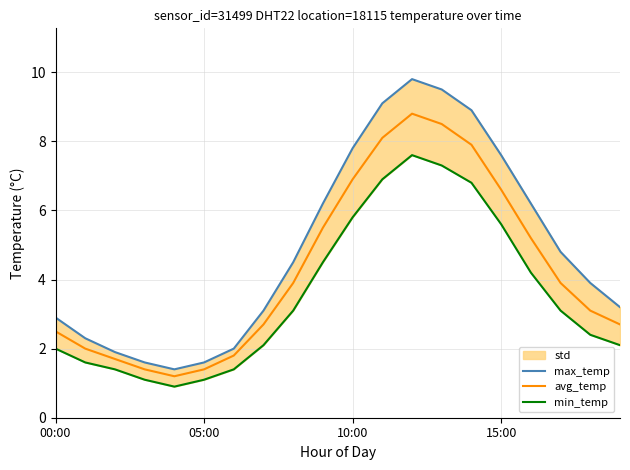

What is the highest value of the min_temp series?

7.6